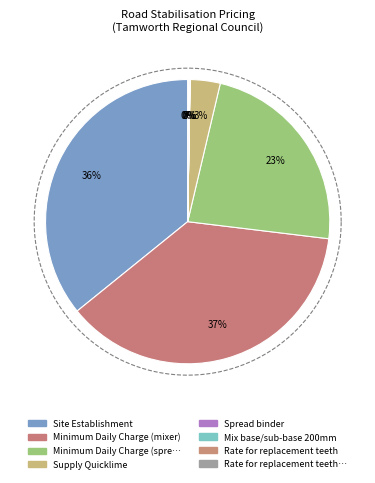

What is the total percentage of Spread binder and Supply Quicklime?

3.4%